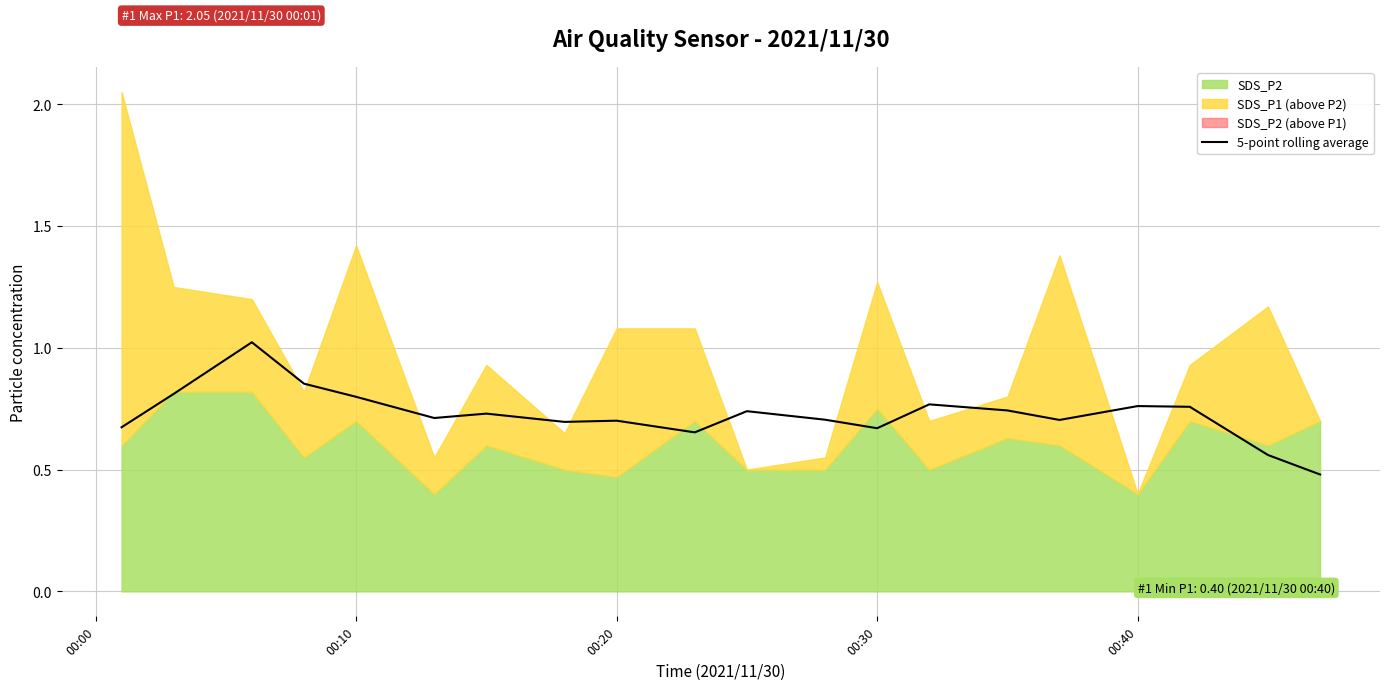

True or false: 5-point rolling average has a value of 1.2 at 00:20.

False